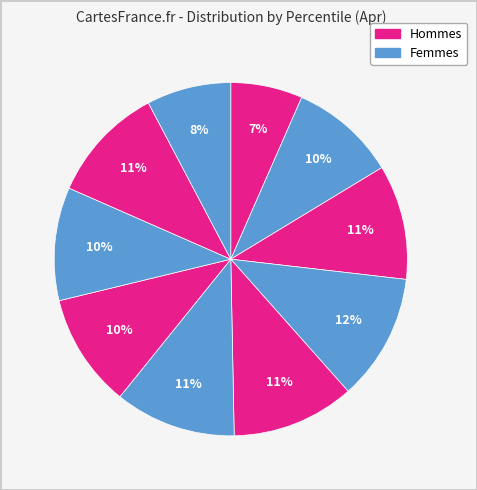

How many slices are in this pie chart?

10